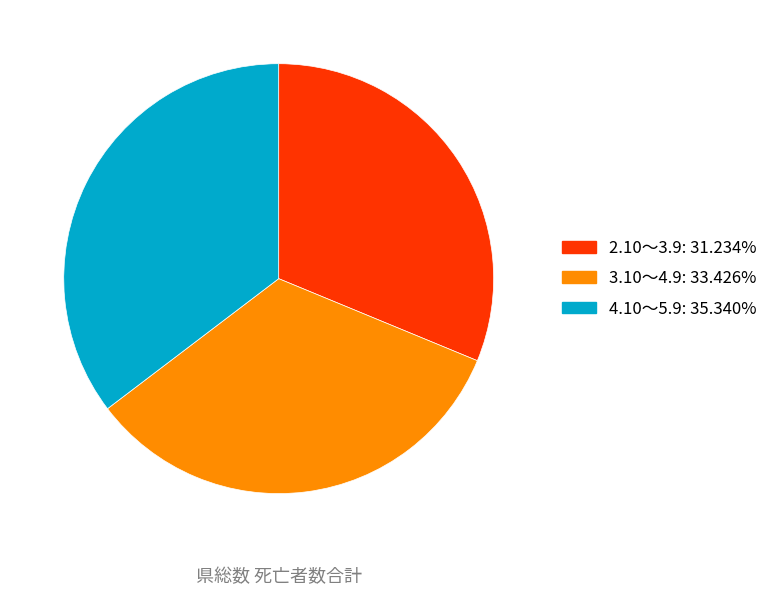

Which category has the biggest portion of the pie?

4.10～5.9